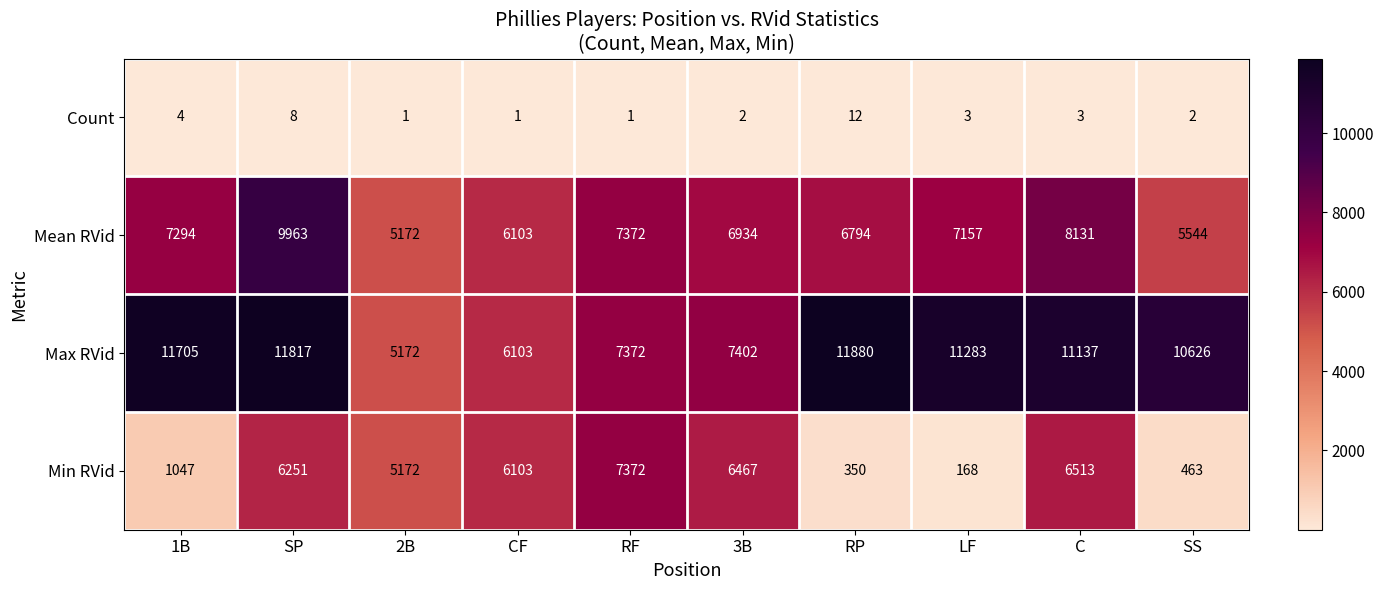

Is the value of Max RVid at 3B greater than the value of Mean RVid at 1B?

Yes